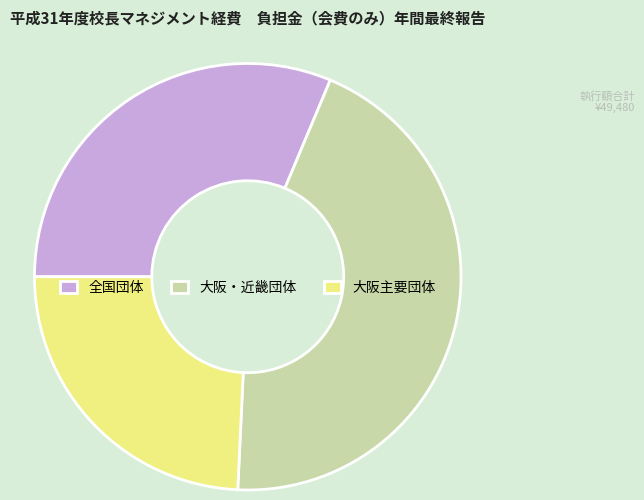

Rank the categories by value from lowest to highest.

大阪主要団体, 全国団体, 大阪・近畿団体